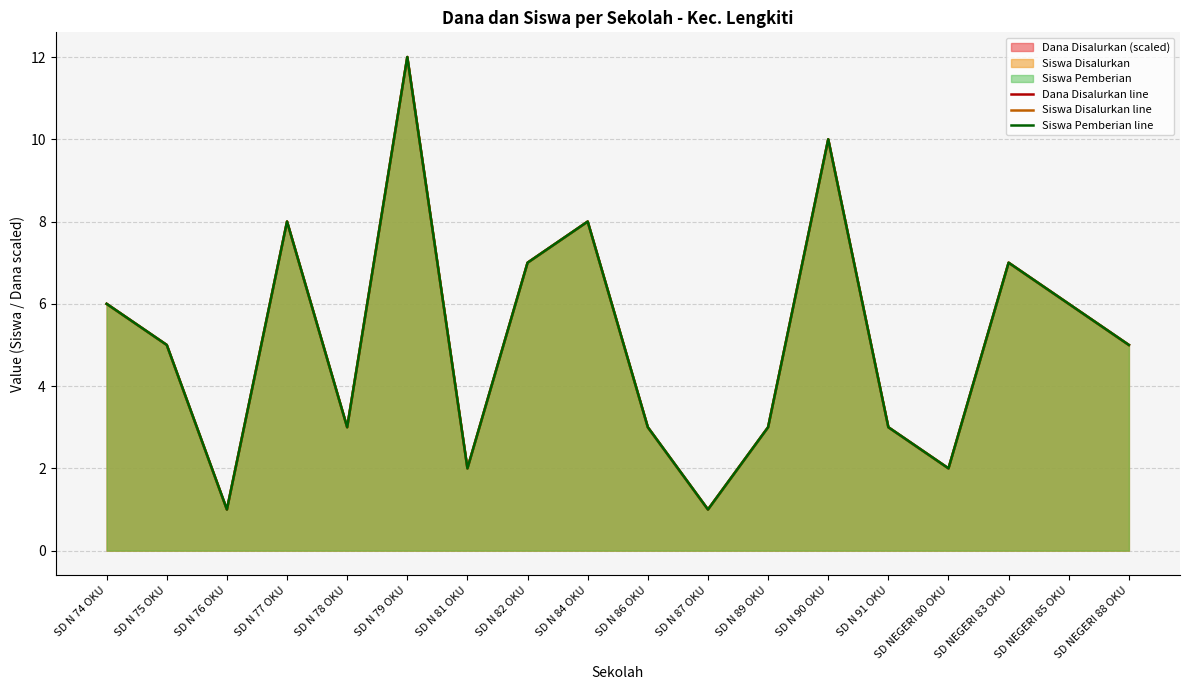

How many values in the Siswa Disalurkan line series are below 5?

8